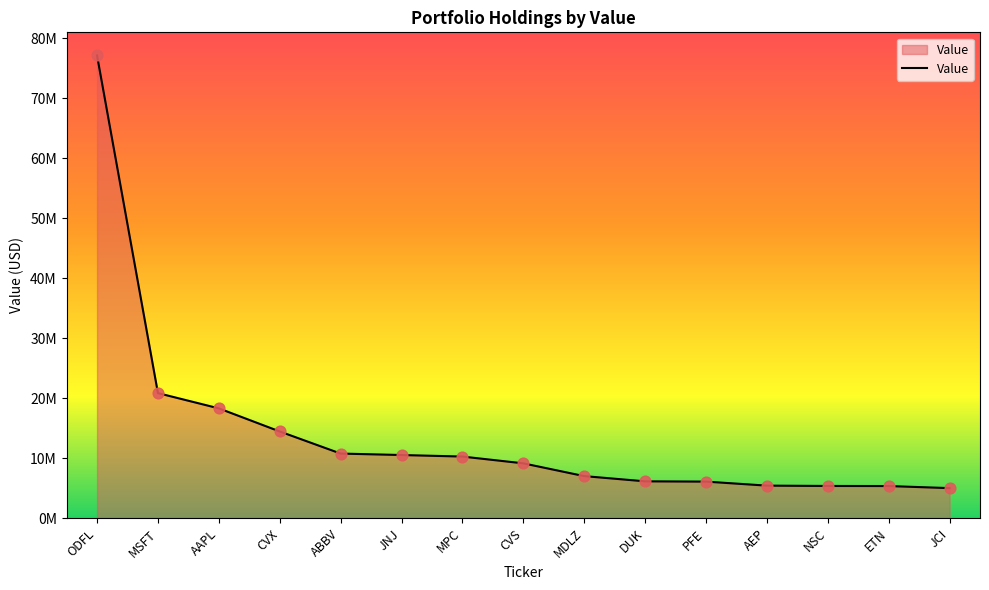

What is the ratio of the value at ODFL to the value at NSC?

14.4